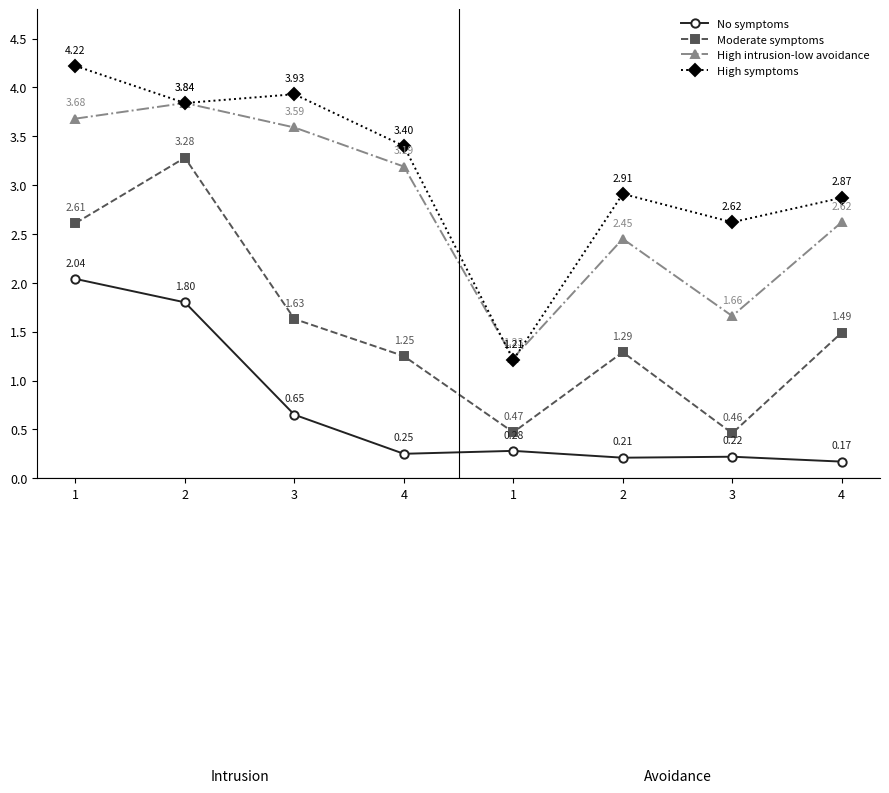

What are all the series names shown in the legend?

No symptoms, Moderate symptoms, High intrusion-low avoidance, High symptoms